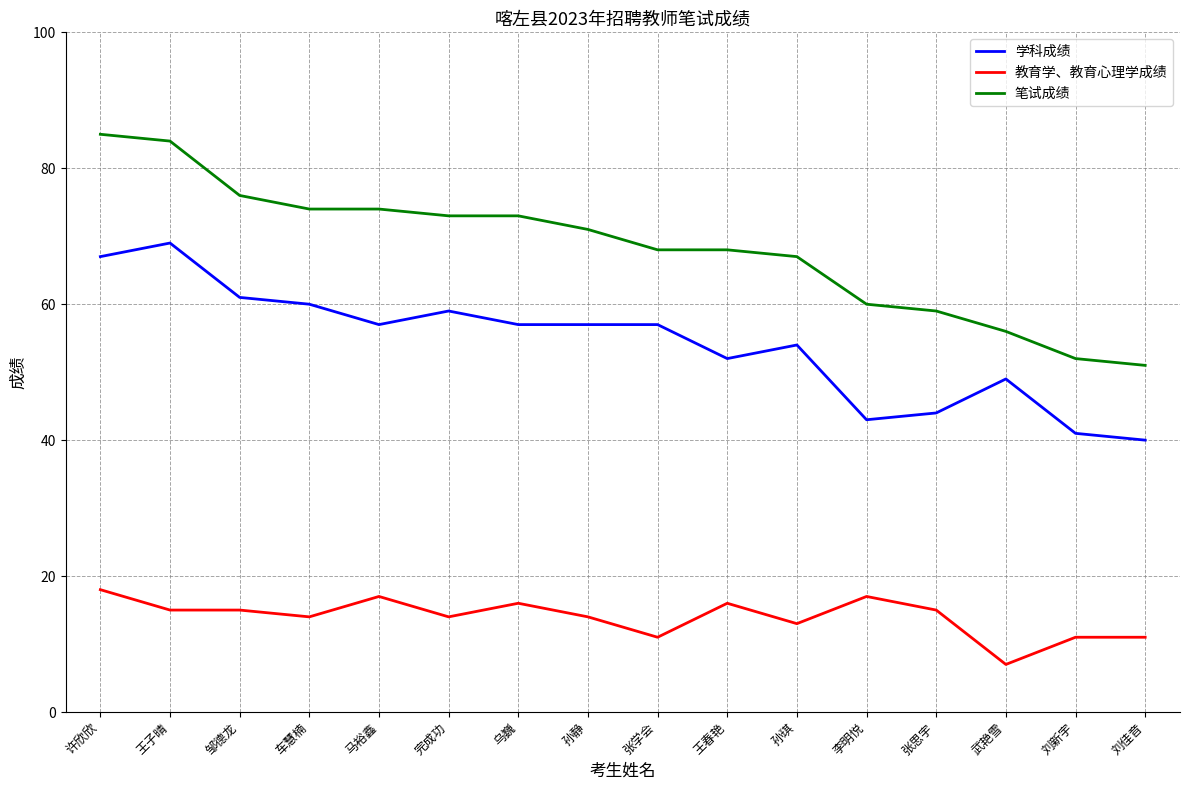

What is the smallest value displayed?

7